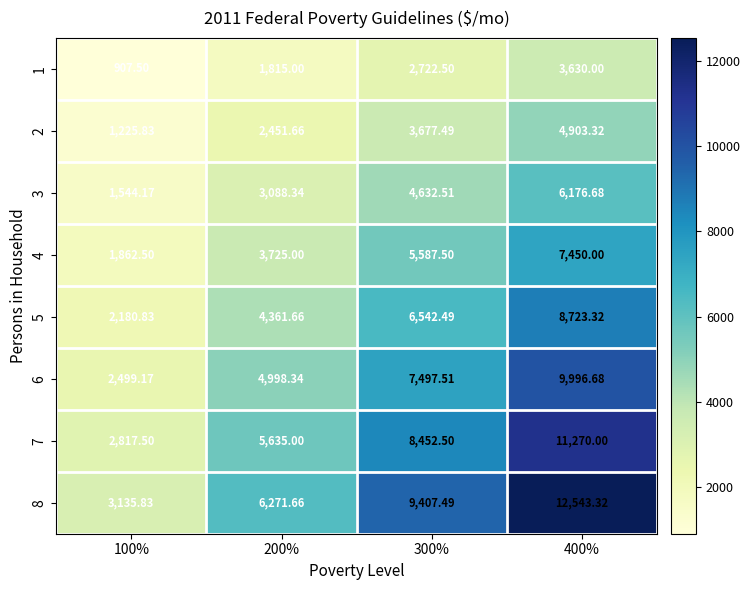

Is the value of 5 at 100% greater than the value of 6 at 200%?

No